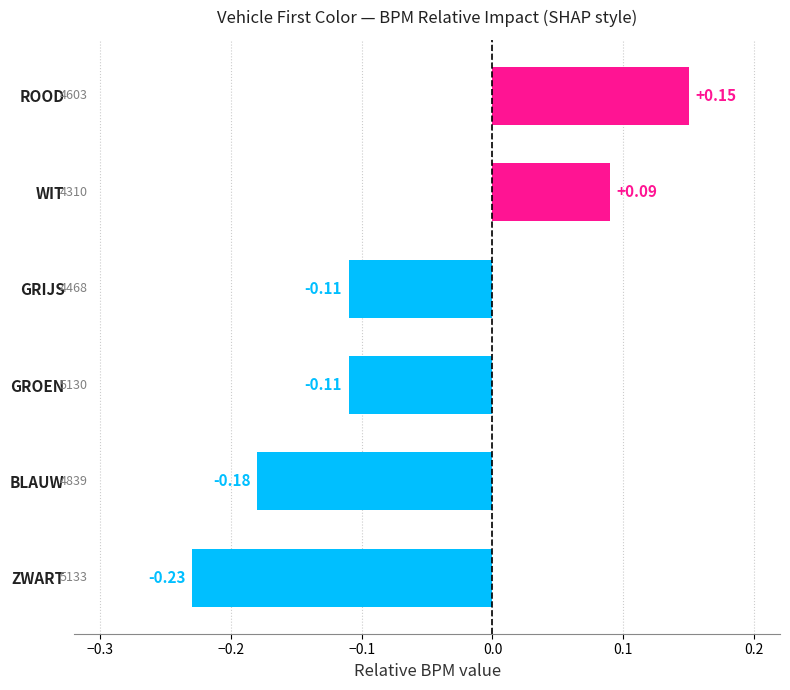

Which has a higher value, ZWART or GROEN?

GROEN